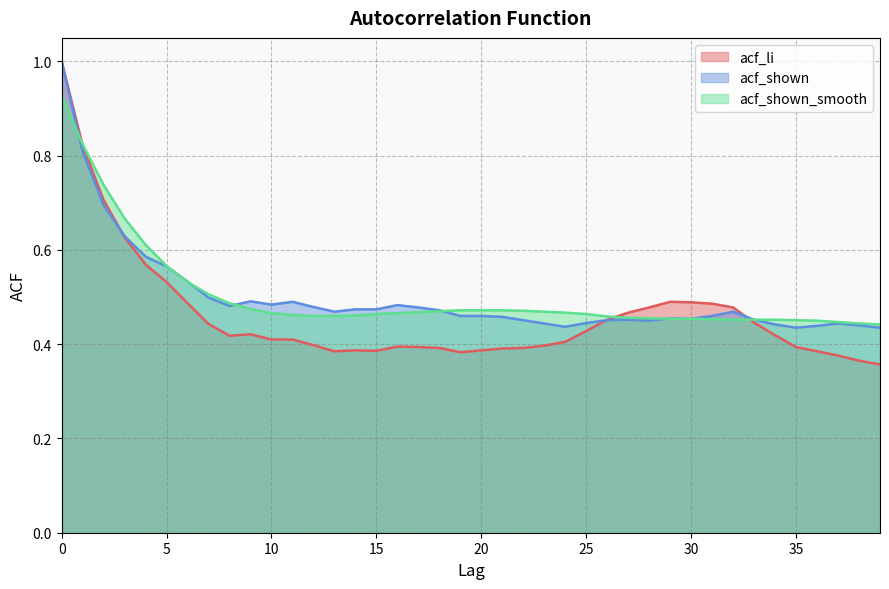

What is the value of the acf_li point at the 19th from the left?

0.4